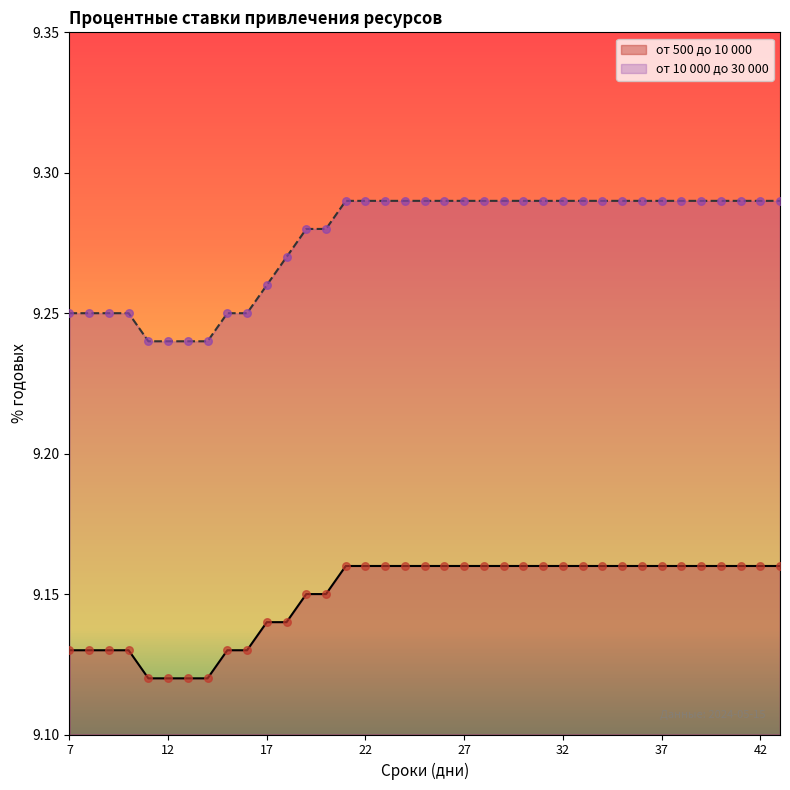

At how many categories does at least one series exceed 9?

37